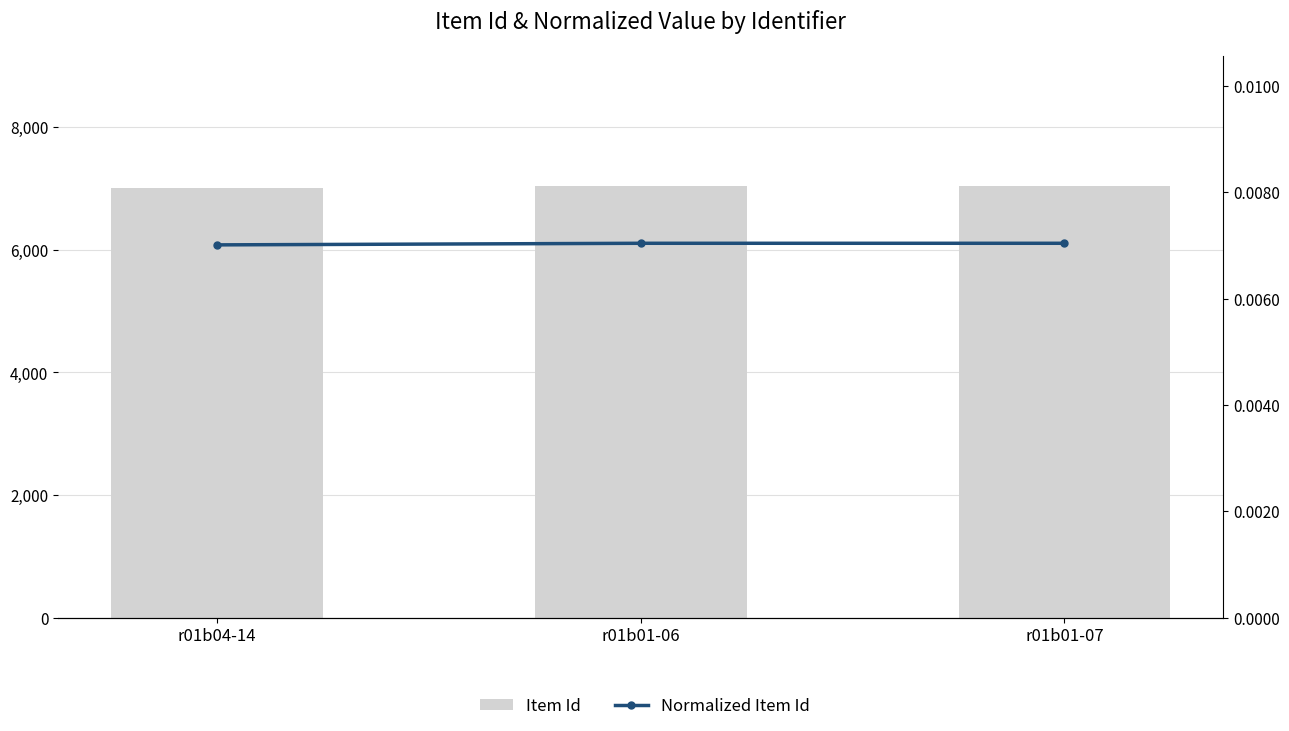

Is the value of Normalized Item Id at r01b01-06 greater than the value of Item Id at r01b04-14?

No